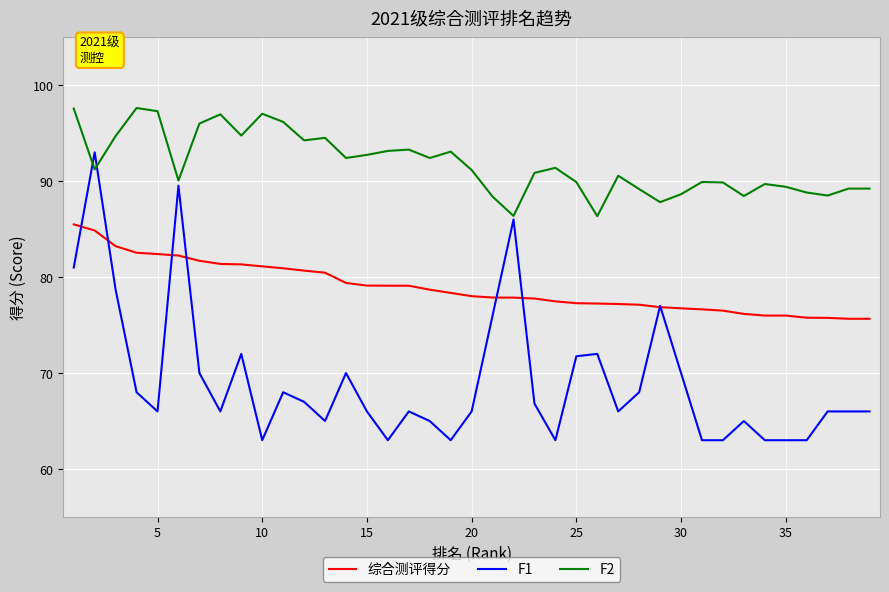

Which series has the widest spread of values?

F1